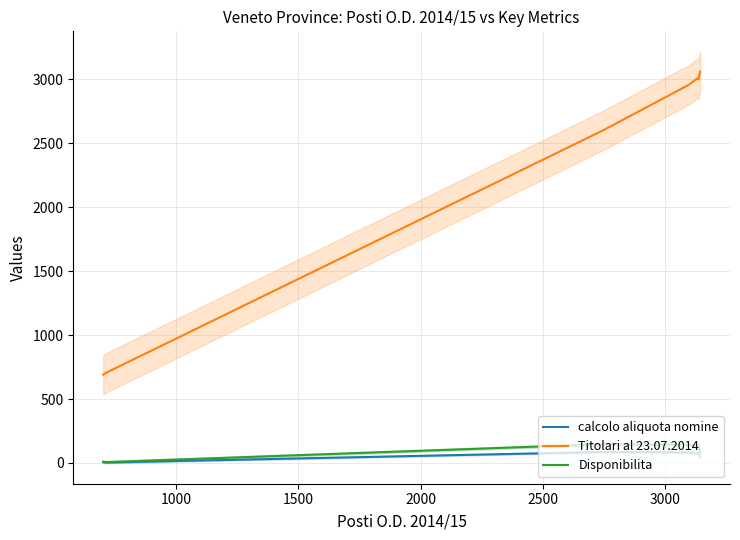

At how many categories does at least one series exceed 2970?

3